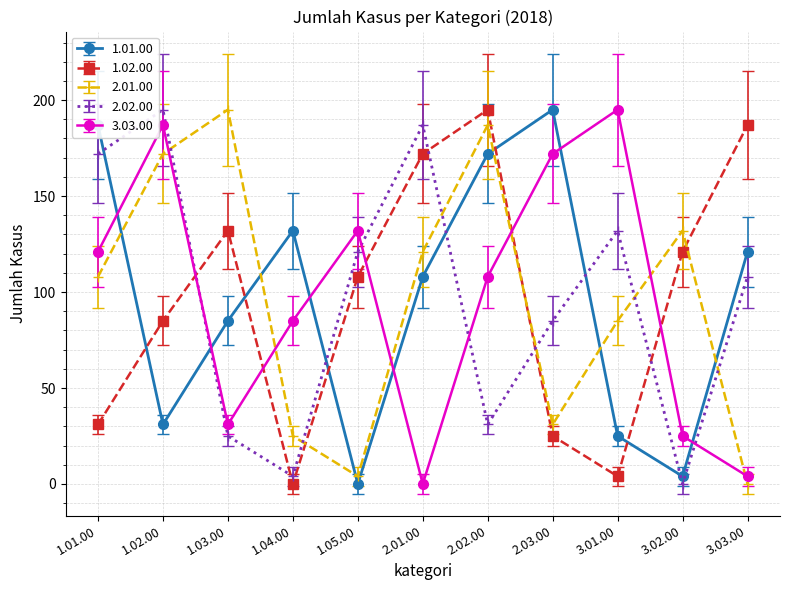

True or false: 2.02.00 has more than 1 points higher than both neighbors.

True